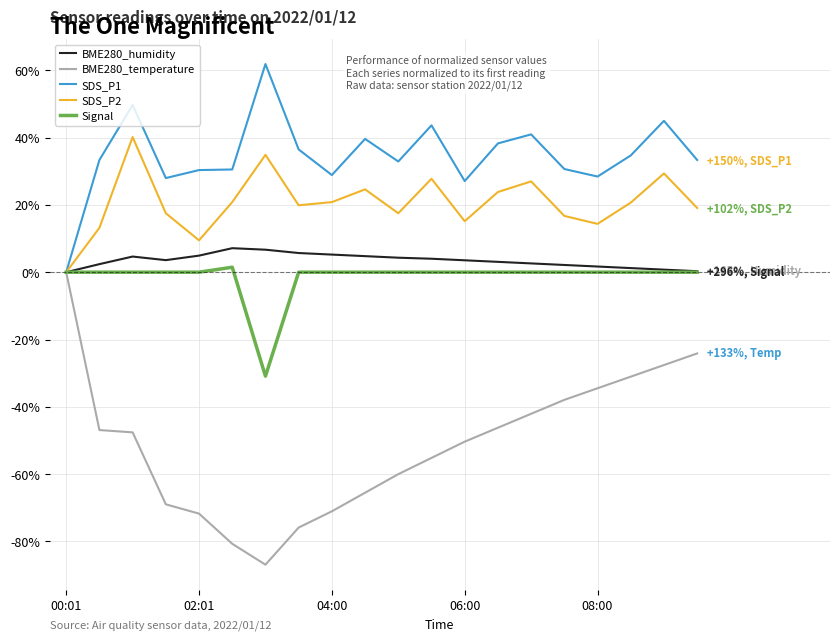

What is the highest value of the BME280_humidity series?

7.1